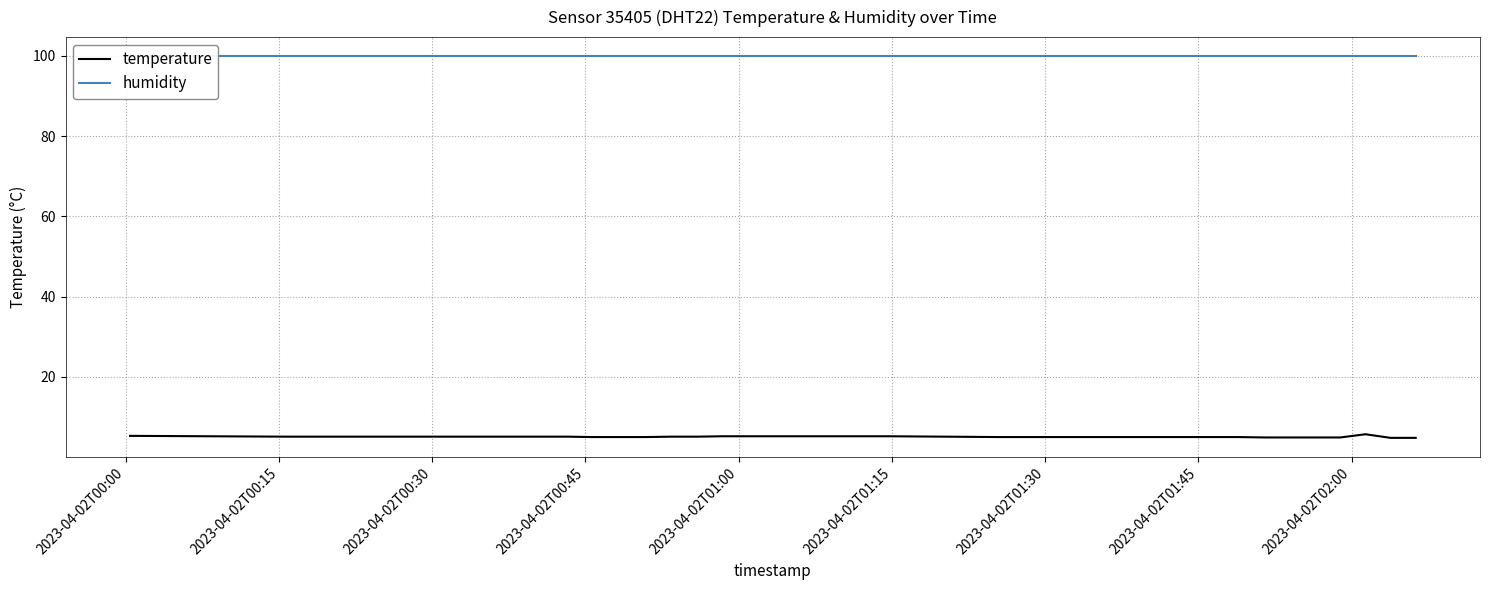

Reading right to left, what are all the values shown in this chart?

temperature: 4.8	4.8	5.7	4.9	4.9	4.9	4.9	5.0	5.0	5.0	5.0	5.0	5.0	5.0	5.0	5.0	5.0	5.2	5.2	5.2	5.2	5.1	5.1	5.0	5.0	5.0	5.1	5.1	5.1	5.1	5.1	5.1	5.1	5.1	5.1	5.1	5.1	5.1	5.2	5.3
humidity: 99.9	99.9	99.9	99.9	99.9	99.9	99.9	99.9	99.9	99.9	99.9	99.9	99.9	99.9	99.9	99.9	99.9	99.9	99.9	99.9	99.9	99.9	99.9	99.9	99.9	99.9	99.9	99.9	99.9	99.9	99.9	99.9	99.9	99.9	99.9	99.9	99.9	99.9	99.9	99.9